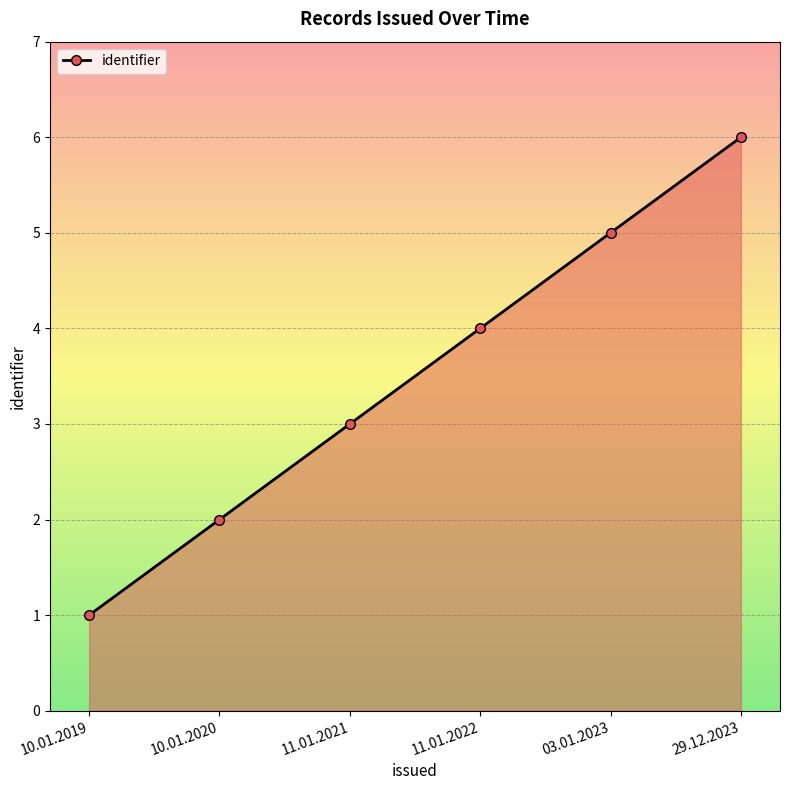

Rank the categories by value from lowest to highest.

10.01.2019, 10.01.2020, 11.01.2021, 11.01.2022, 03.01.2023, 29.12.2023